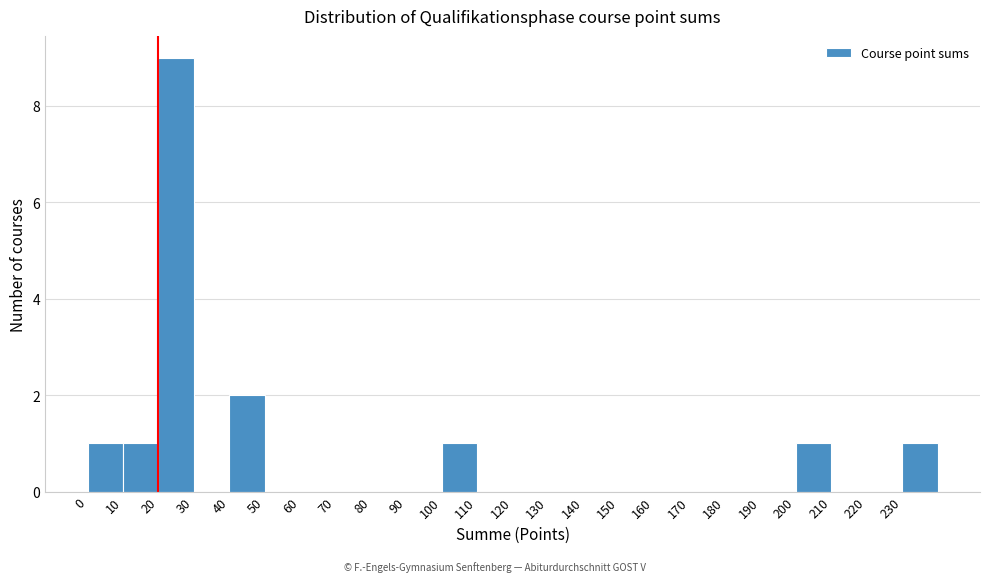

How tall is the bar that spans 200 to 210 on the x-axis? The values are not printed on the chart, so give them approximately, as read against the axis.

1